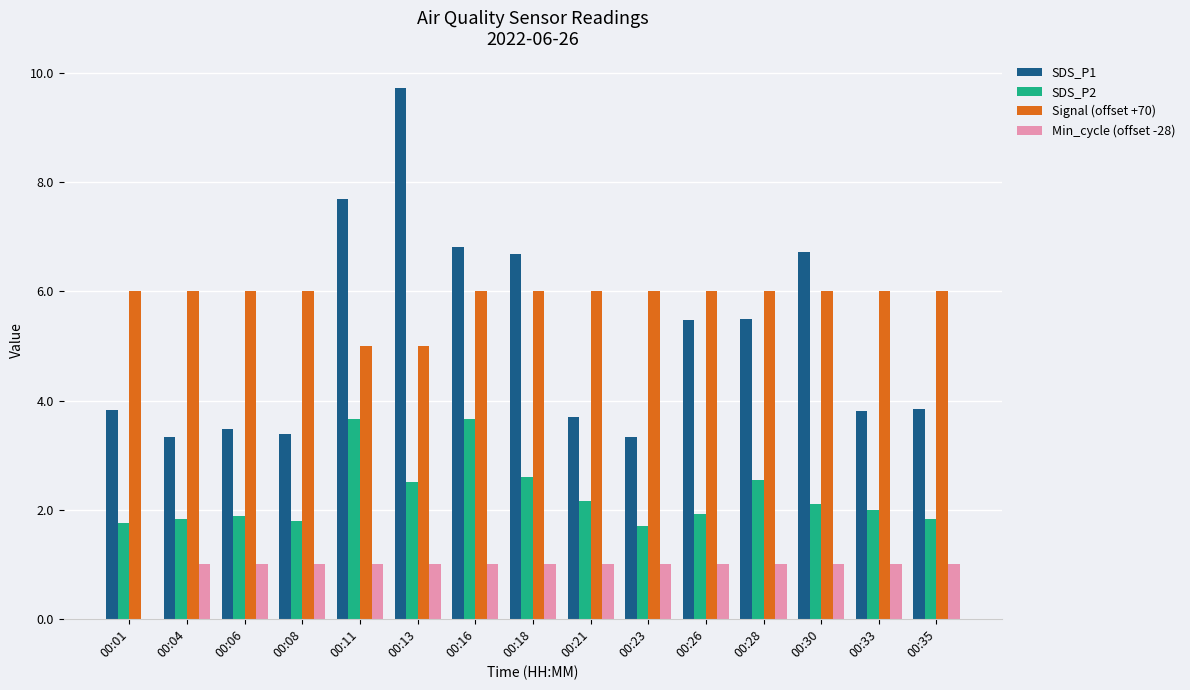

Which series changed the most between 00:11 and 00:21?

SDS_P1